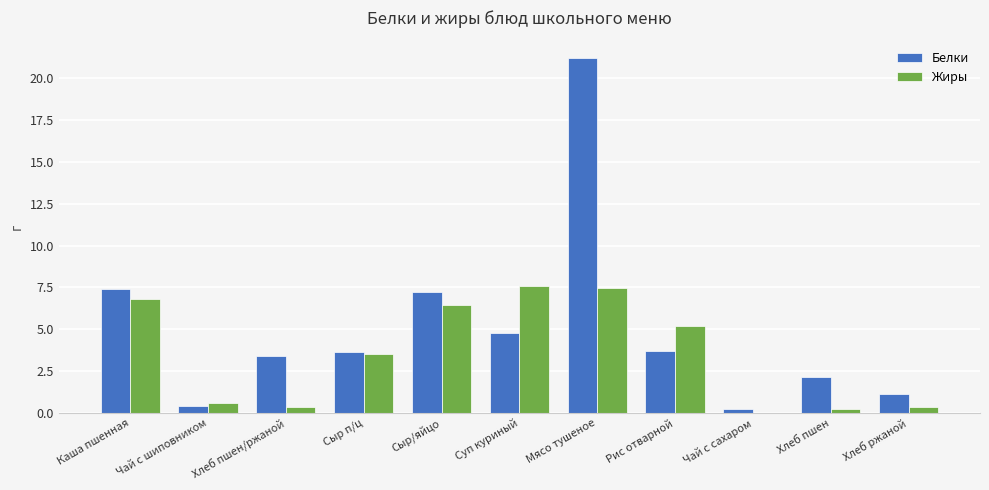

Which series changed the most between Хлеб пшен/ржаной and Хлеб ржаной?

Белки